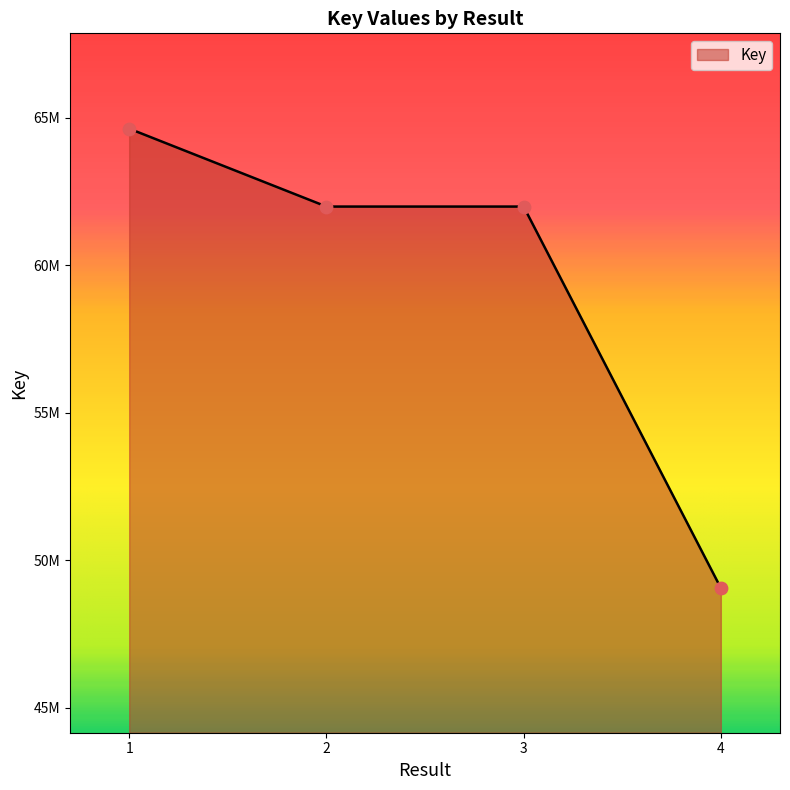

What is the change in value from 1 to 4?

-15573159